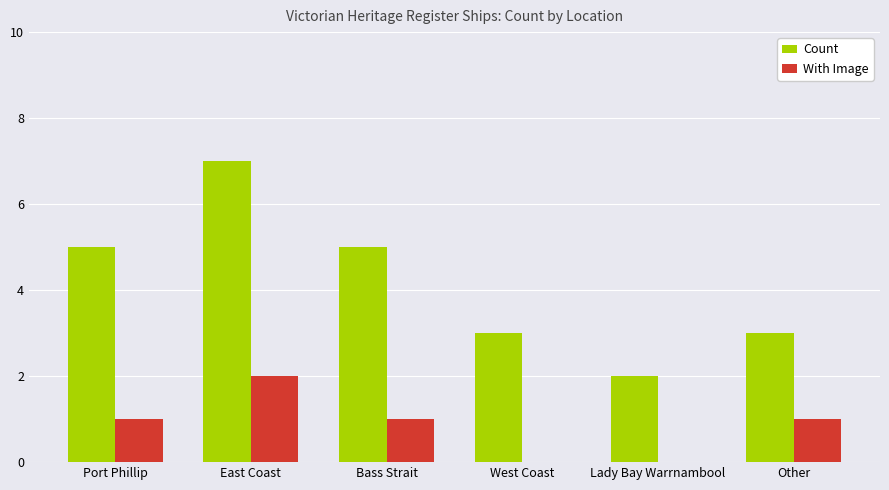

Which series changed the most between Bass Strait and Lady Bay Warrnambool?

Count